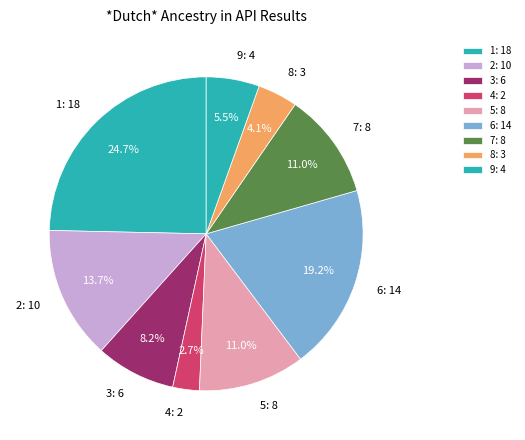

Between 6: 14 and 3: 6, which is larger?

6: 14